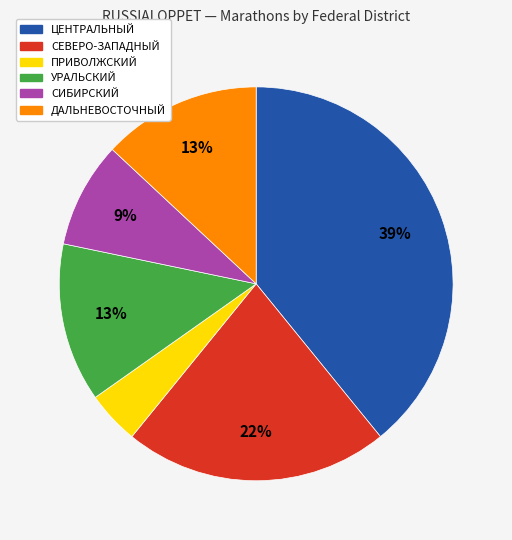

Combined, do ЦЕНТРАЛЬНЫЙ and СЕВЕРО-ЗАПАДНЫЙ account for over 50%?

Yes